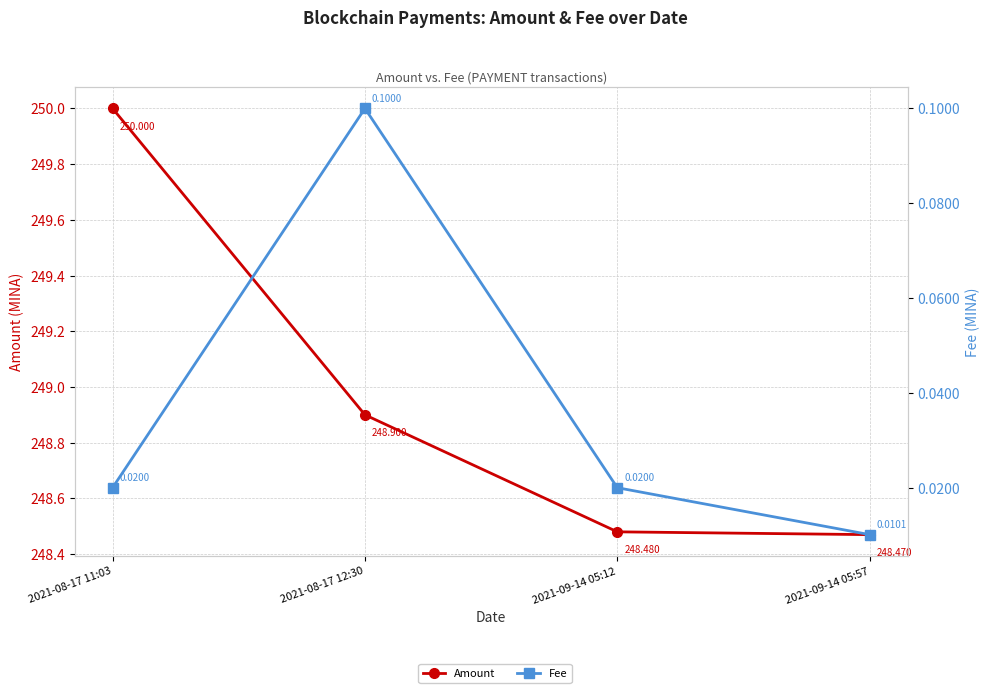

At which category is the sum across all series the highest?

2021-08-17 11:03